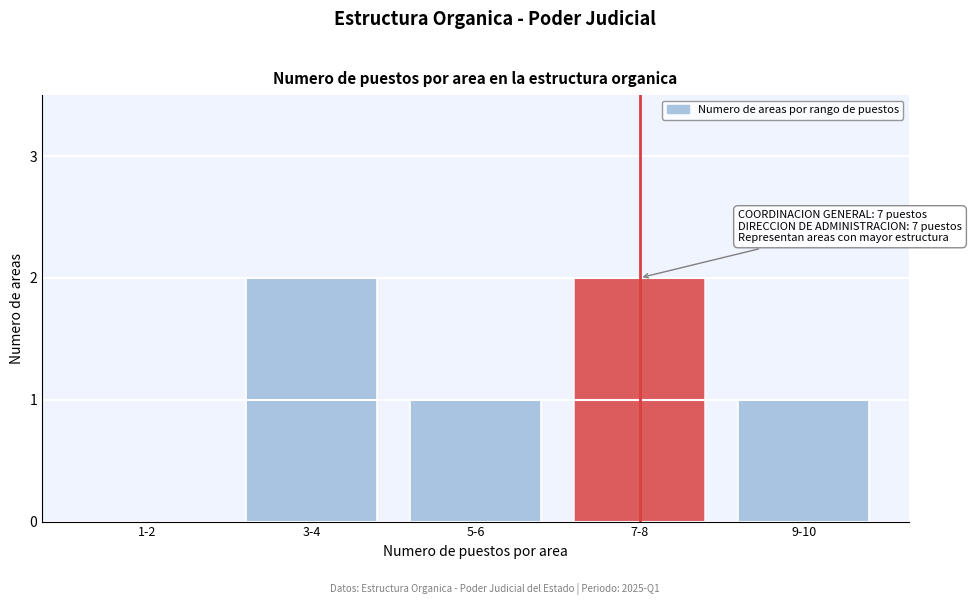

Reading left to right, what are all the values shown in this chart?

1-2=0	3-4=2	5-6=1	7-8=2	9-10=1